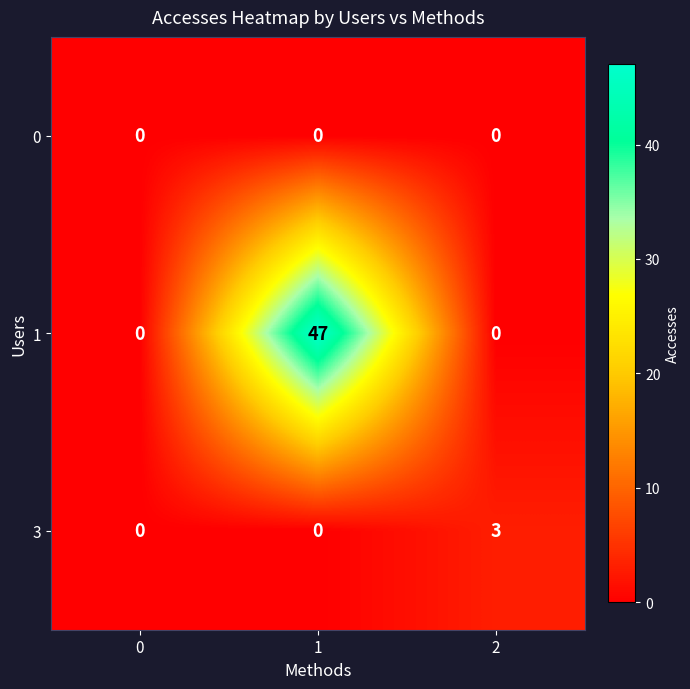

Reading left to right, transcribe all the data shown in this chart.

0: 0=0	1=0	2=0
1: 0=0	1=47	2=0
3: 0=0	1=0	2=3